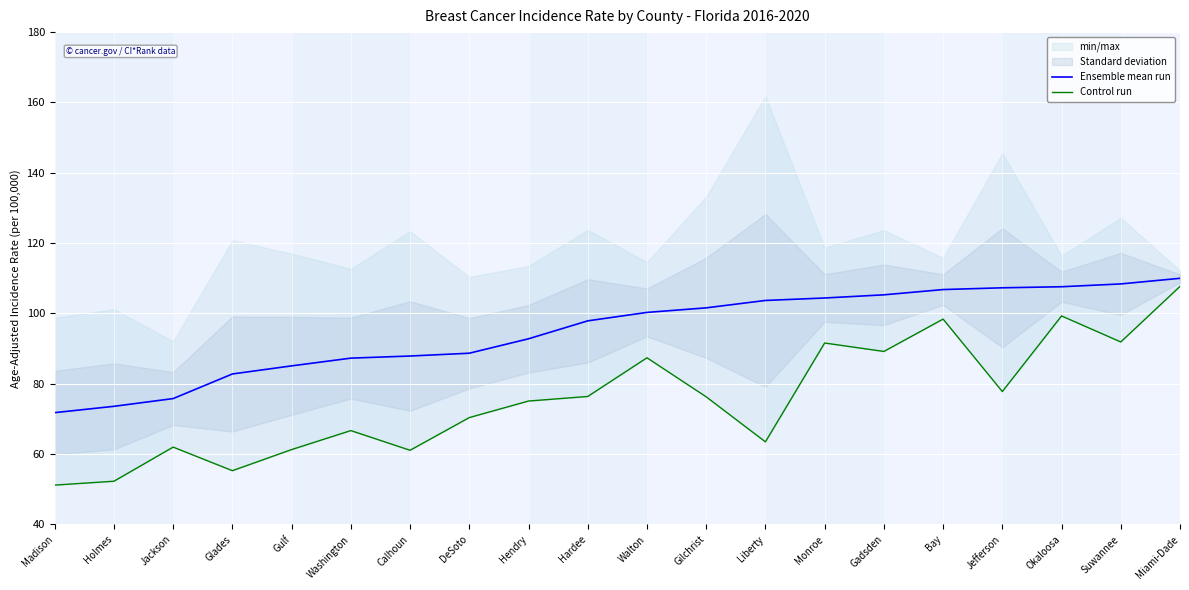

Rank the categories by Control run value from highest to lowest.

Miami-Dade, Okaloosa, Bay, Suwannee, Monroe, Gadsden, Walton, Jefferson, Hardee, Gilchrist, Hendry, DeSoto, Washington, Liberty, Jackson, Gulf, Calhoun, Glades, Holmes, Madison